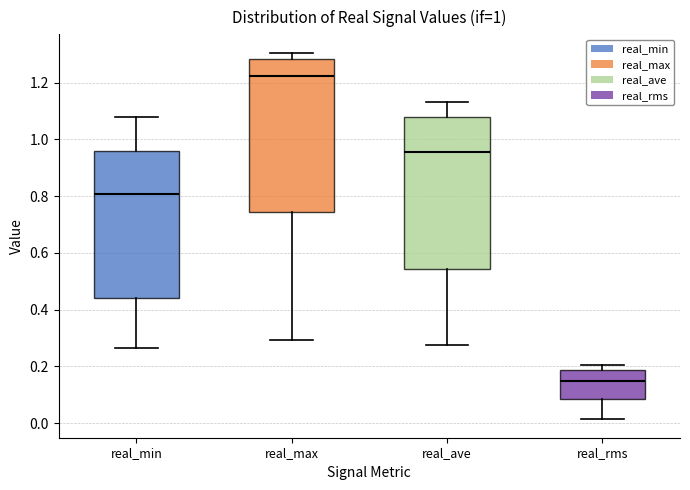

Which box has the highest median line?

real_max